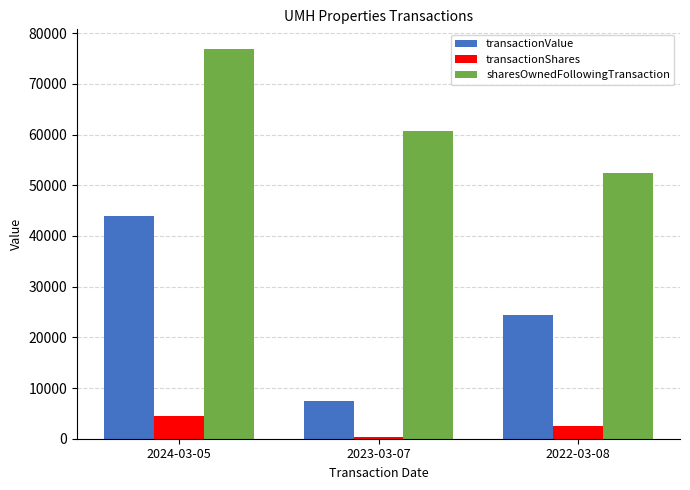

Which series has the widest spread of values?

transactionValue